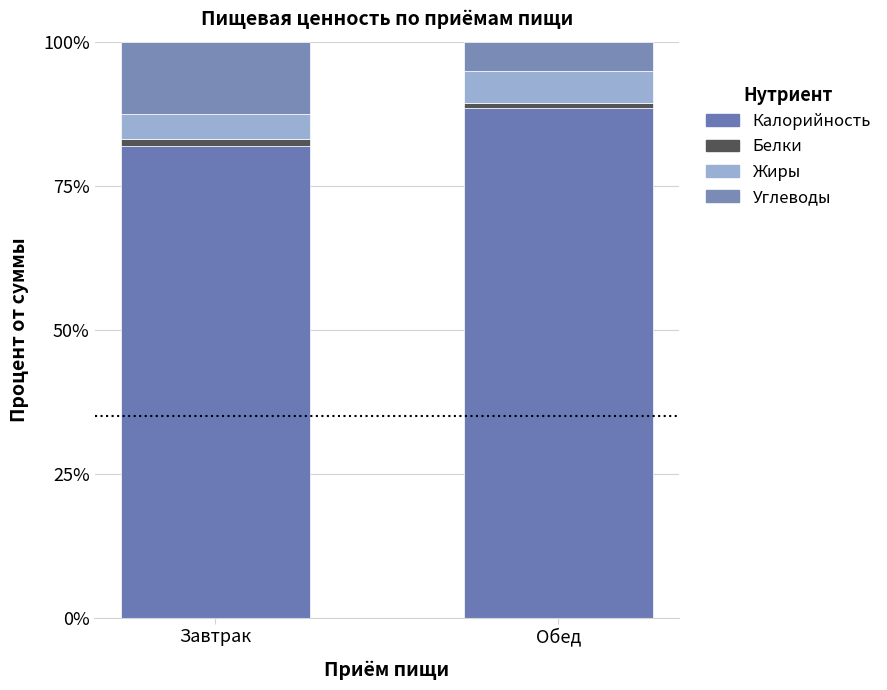

Which series has the largest total across all categories?

Калорийность